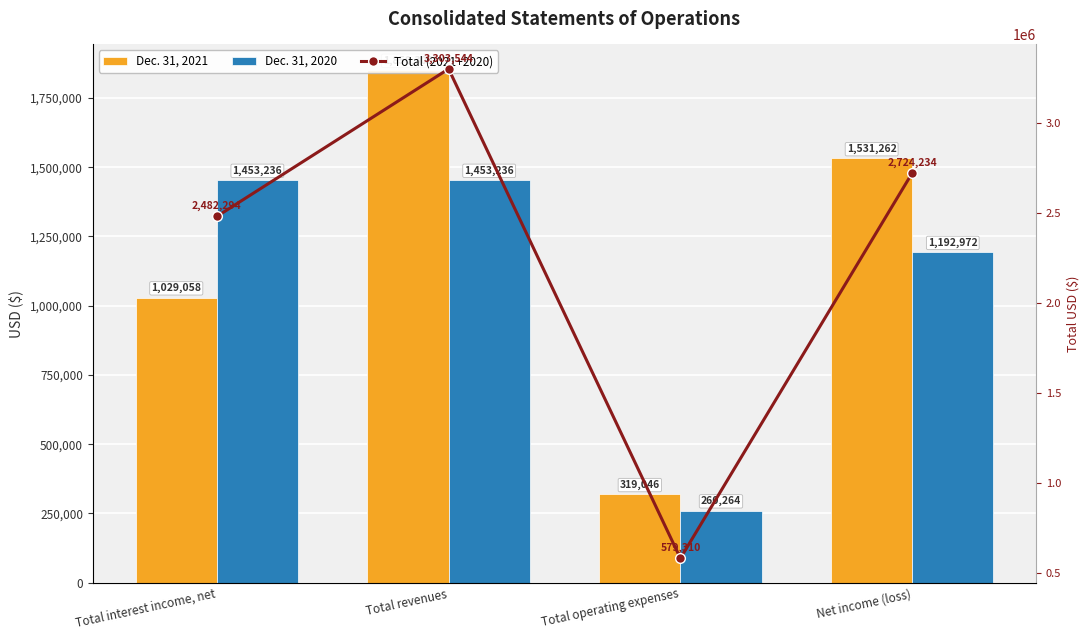

How many values in the Dec. 31, 2020 series are below 1453236?

2